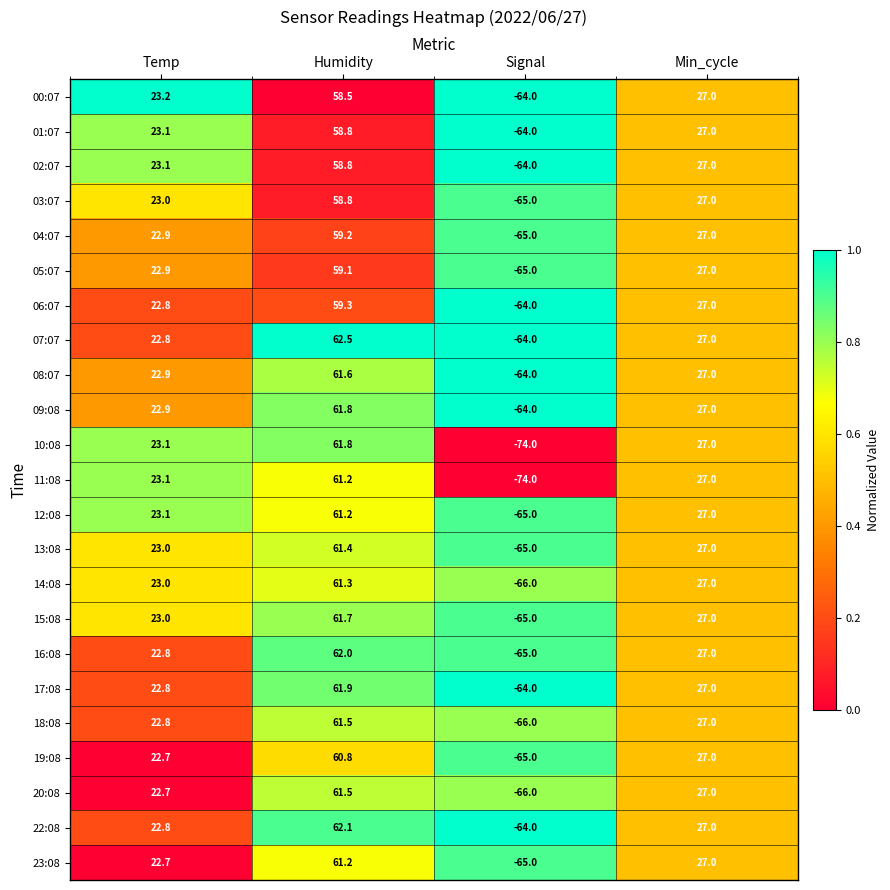

Is it true that 20:08 equals 38.6 at Min_cycle?

False